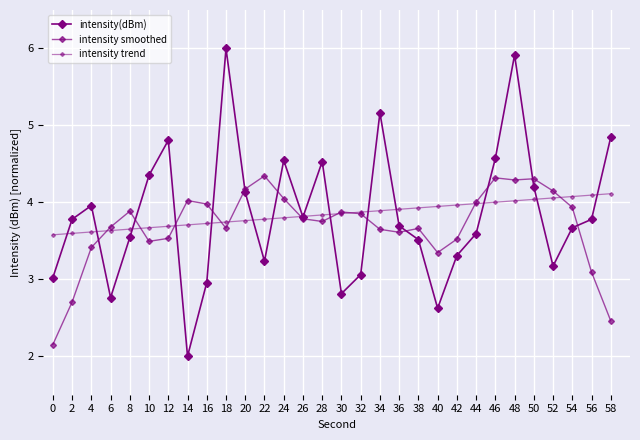

Does the chart have visible grid lines?

Yes